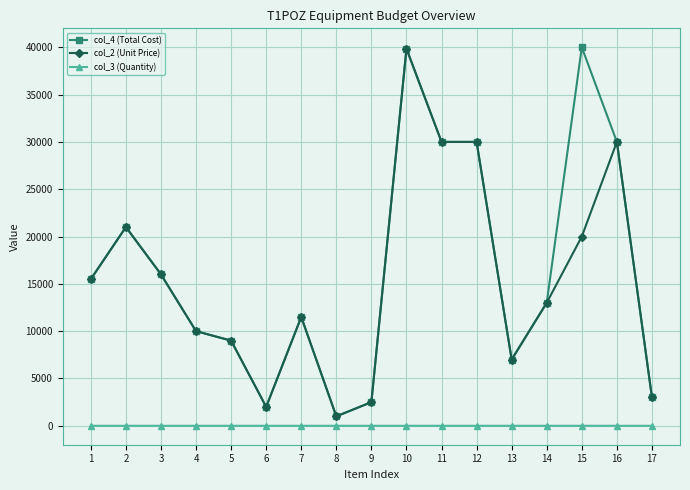

Which series has the largest range (max minus min)?

col_4 (Total Cost)